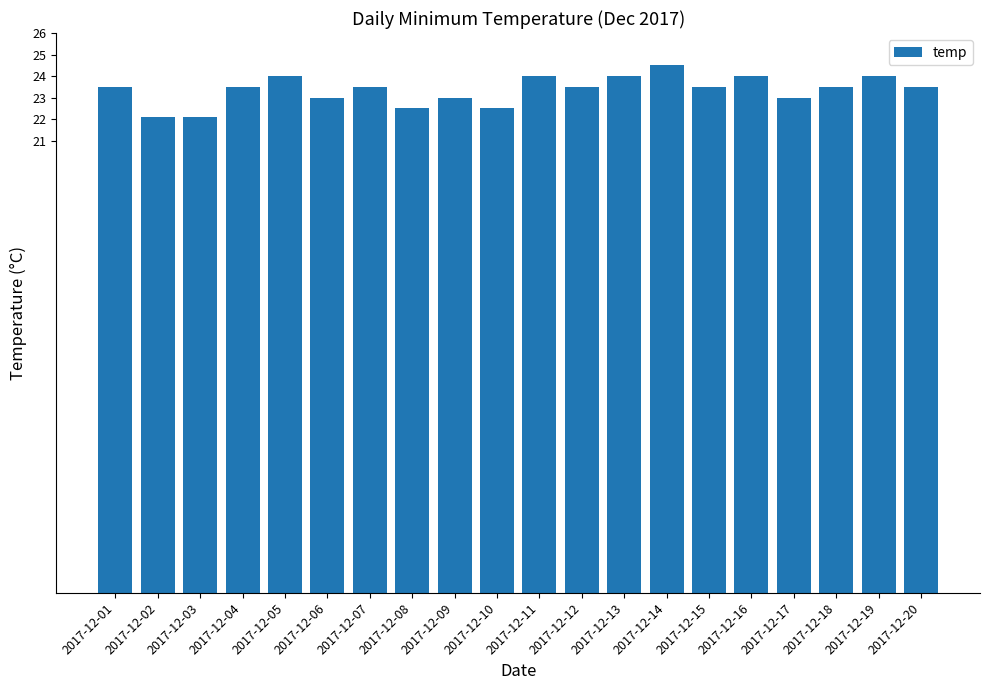

Reading left to right, what are all the values shown in this chart?

2017-12-01=23.5	2017-12-02=22.1	2017-12-03=22.1	2017-12-04=23.5	2017-12-05=24.0	2017-12-06=23.0	2017-12-07=23.5	2017-12-08=22.5	2017-12-09=23.0	2017-12-10=22.5	2017-12-11=24.0	2017-12-12=23.5	2017-12-13=24.0	2017-12-14=24.5	2017-12-15=23.5	2017-12-16=24.0	2017-12-17=23.0	2017-12-18=23.5	2017-12-19=24.0	2017-12-20=23.5